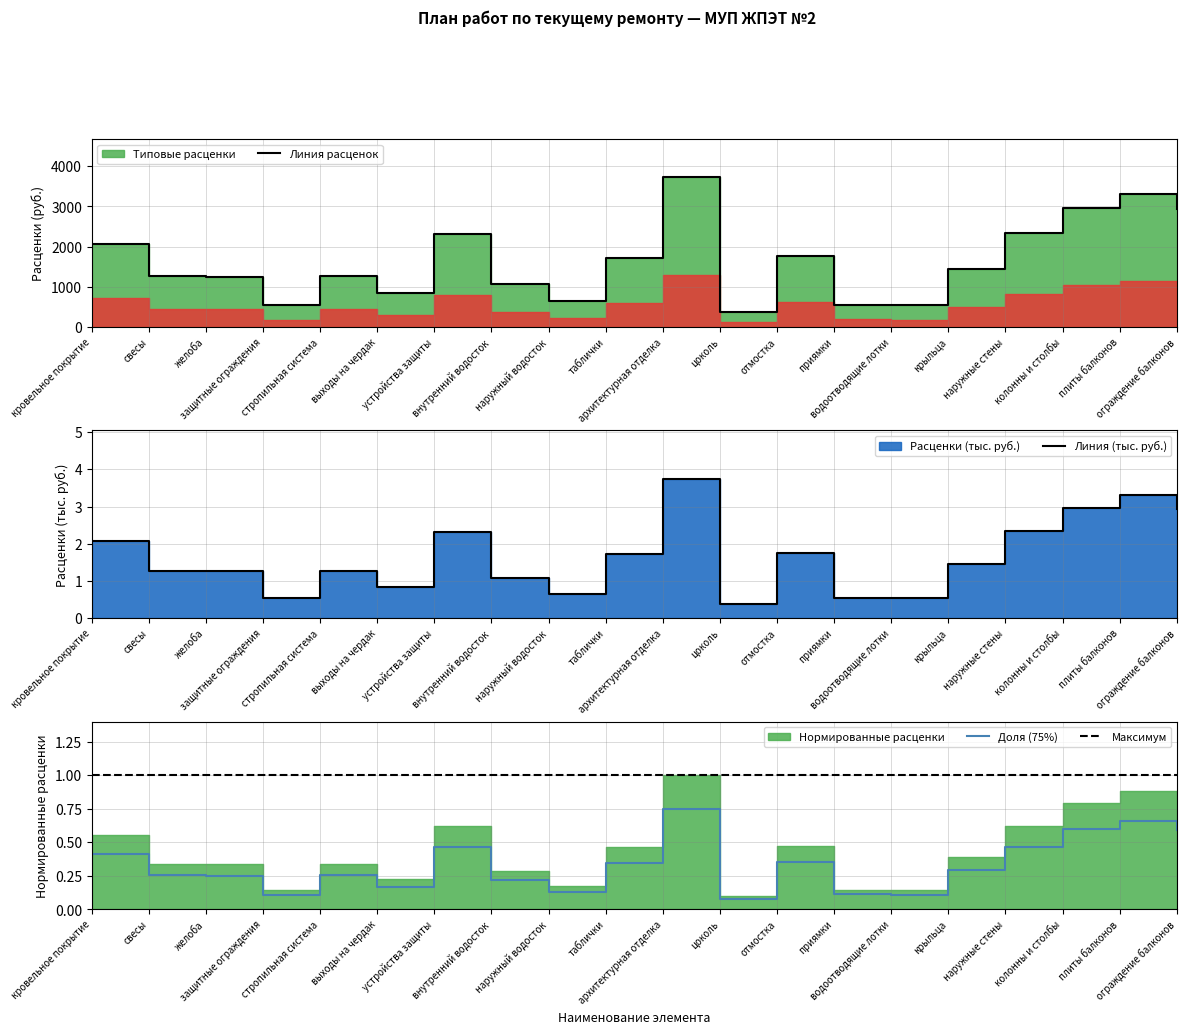

True or false: there are more than 1 points higher than both neighbors.

True